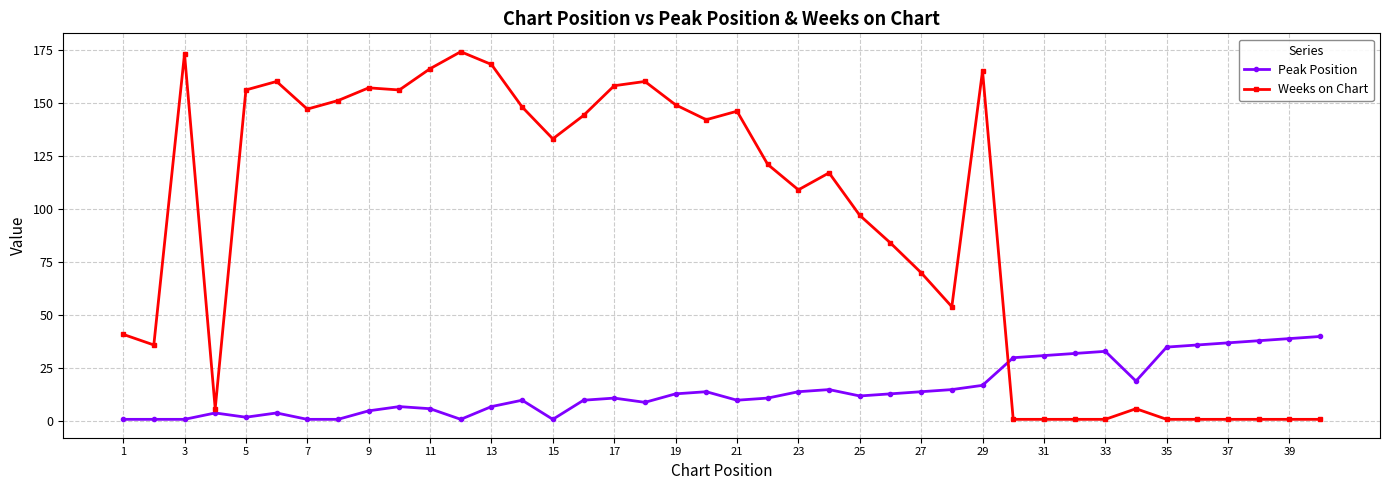

List the series in order of their peak value, lowest first.

Peak Position, Weeks on Chart